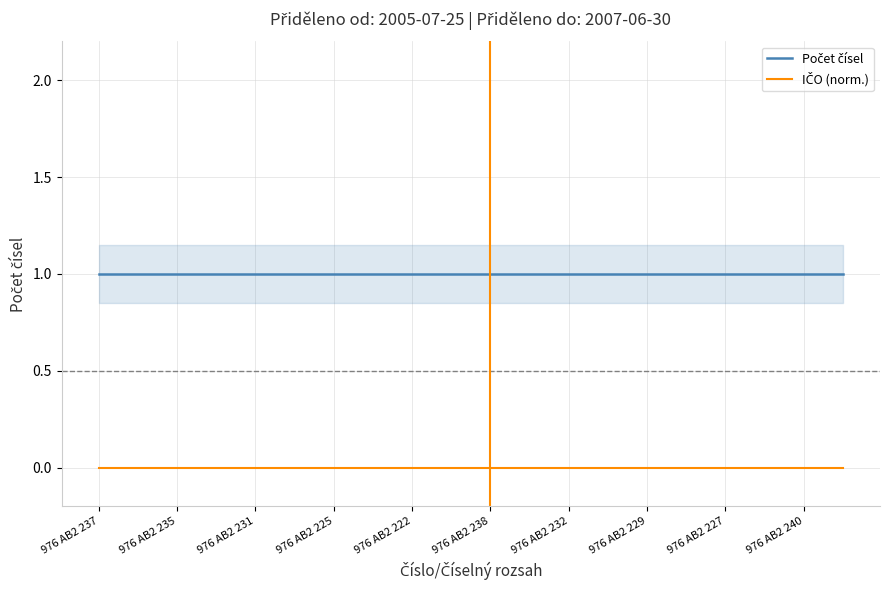

Which series has the largest total across all categories?

Počet čísel